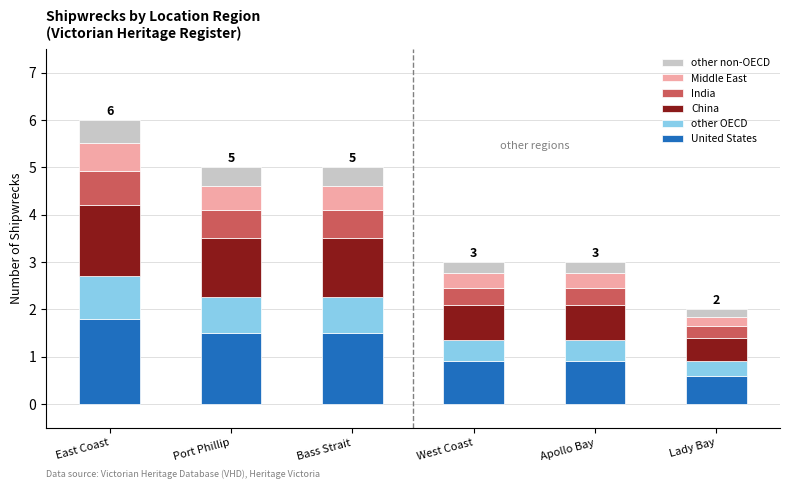

What is the total value across all series at Lady Bay?

2.0